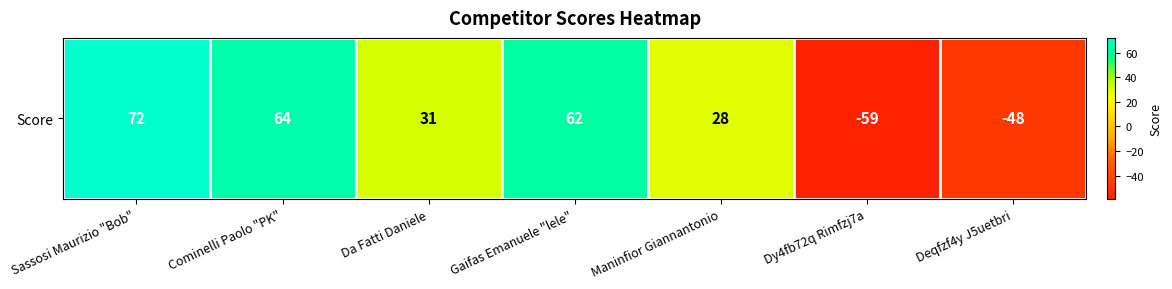

Reading left to right, list all the values displayed in this chart.

Sassosi Maurizio "Bob"=72	Cominelli Paolo "PK"=64	Da Fatti Daniele=31	Gaifas Emanuele "lele"=62	Maninfior Giannantonio=28	Dy4fb72q Rimfzj7a=-59	Deqfzf4y J5uetbri=-48